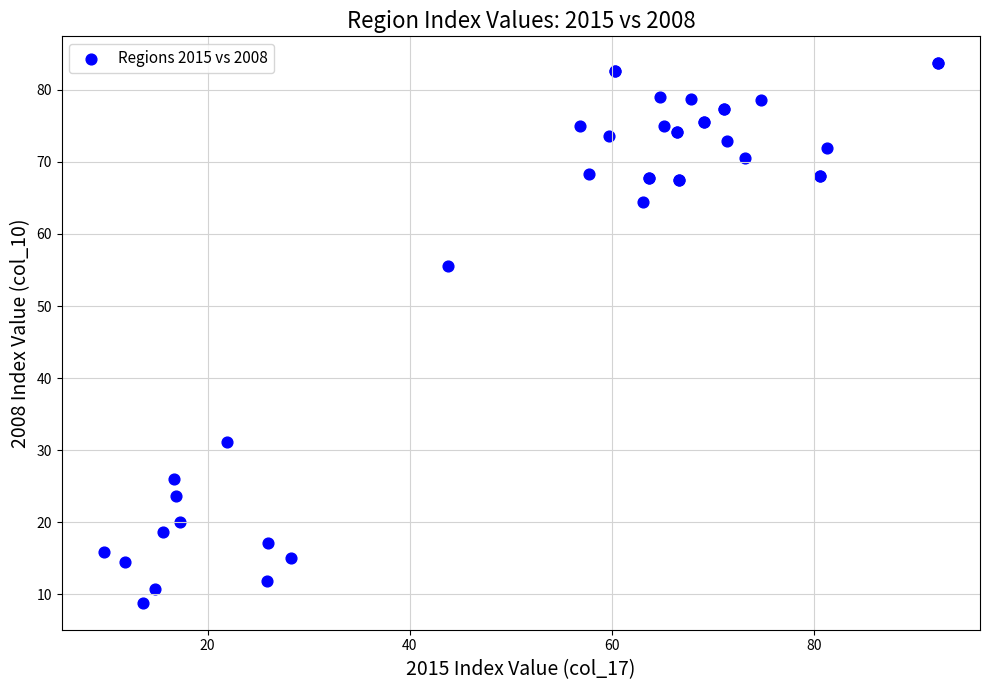

What Y value in the scatter plot is closest to 46?

55.5